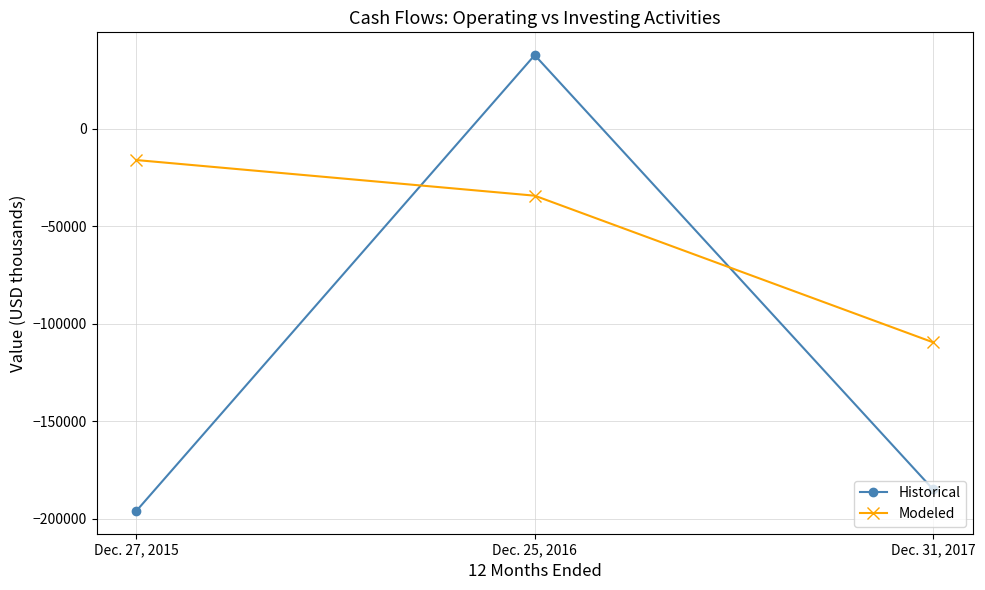

Is it true that Historical equals -184810 at Dec. 31, 2017?

True